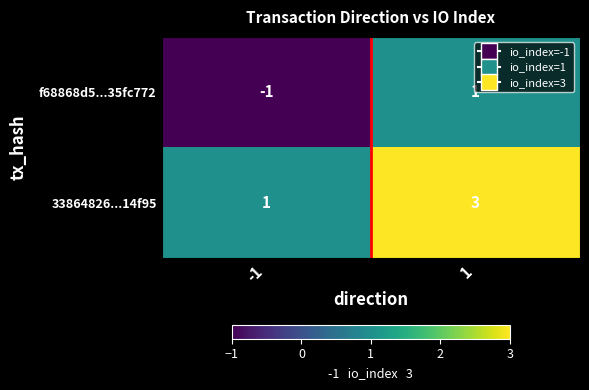

What is the sum of the 33864826...14f95 values at 1 and -1?

4